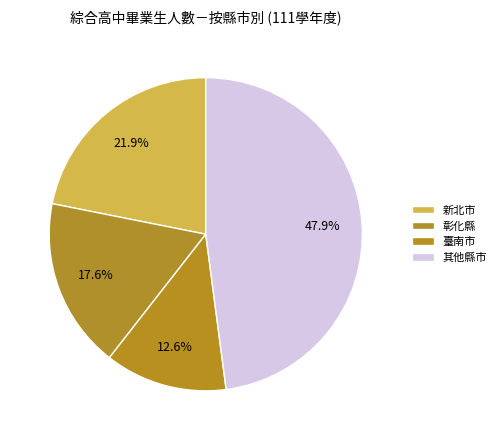

Which category has the biggest portion of the pie?

其他縣市